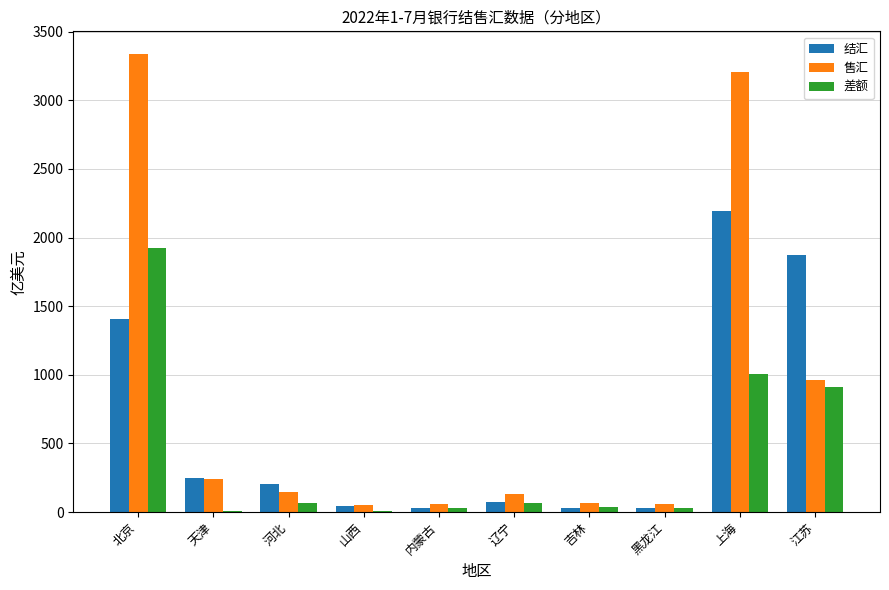

The value of 结汇 at 辽宁 is 71.7. True or false?

True